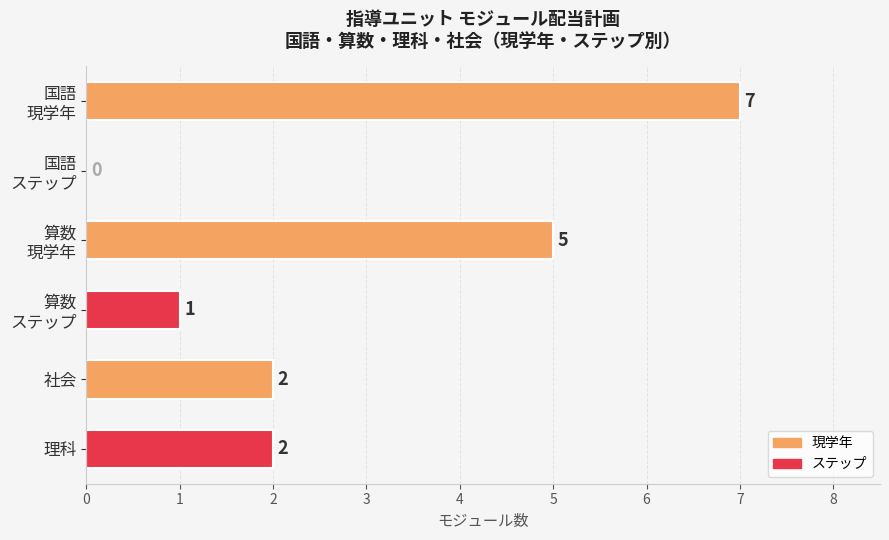

The value at 社会 is 1. True or false?

False